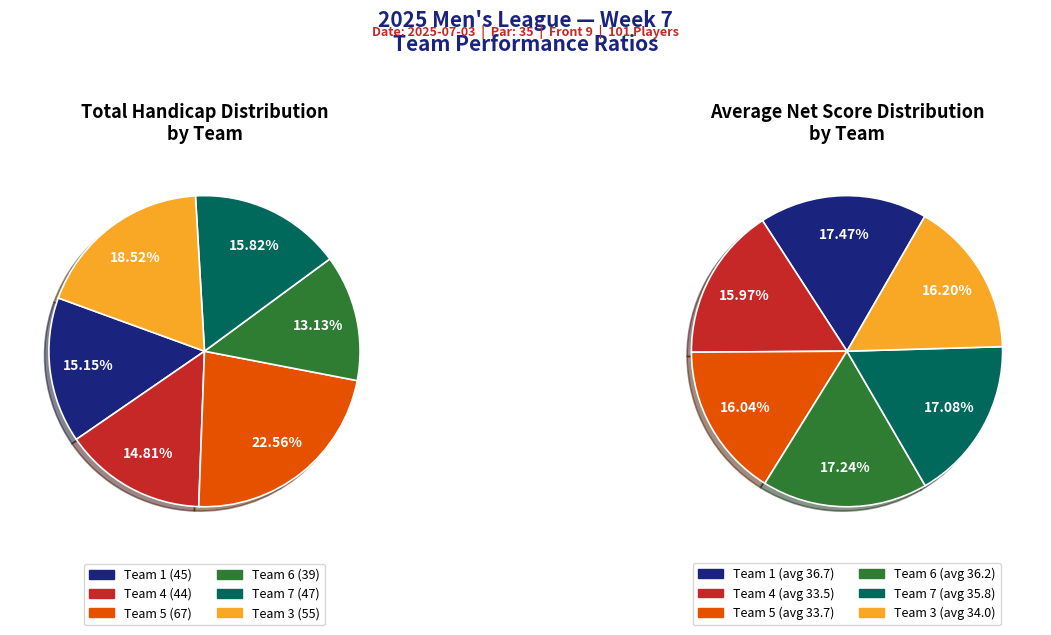

Is there a majority slice in this chart?

No